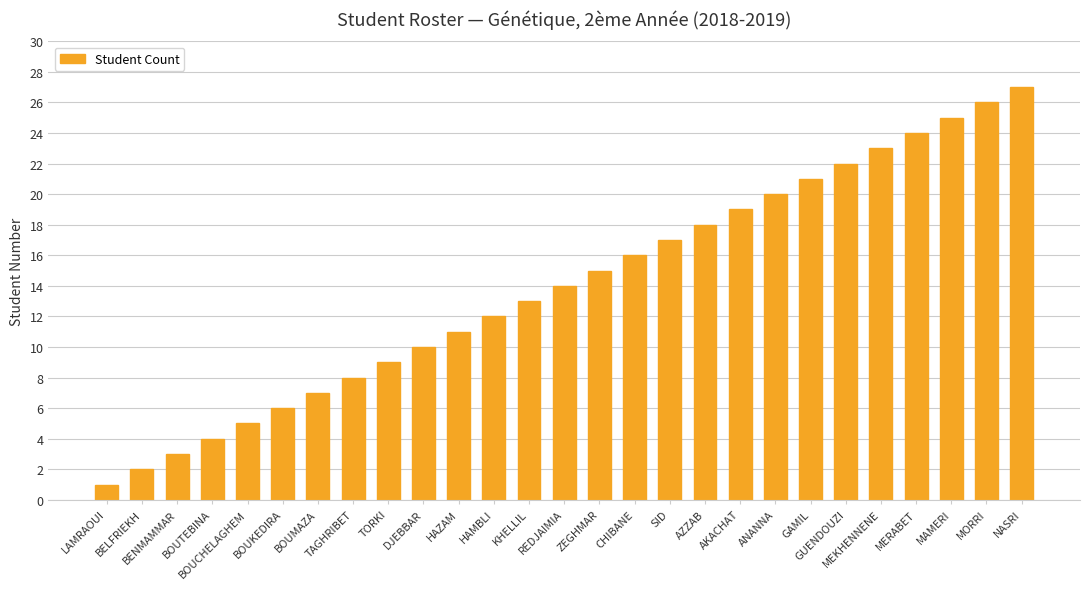

How many values are below 14?

13